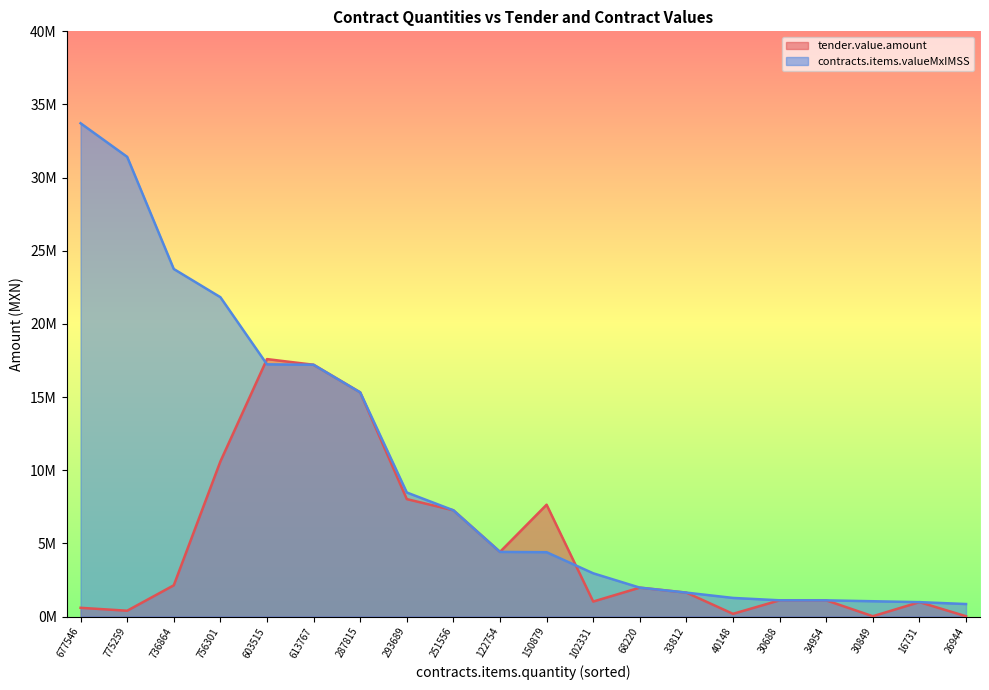

Reading left to right, what are all the values shown in this chart?

tender.value.amount: 594473.3	394833.4	2132769.7	10597204.9	17595290.2	17208308.1	15321083.2	8024756.7	7260107.4	4415657.8	7641989.2	1022351.8	1972840.5	1631631.9	182645.8	1107100.3	1105018.3	18050.0	982819.1	17619.4
contracts.items.valueMxIMSS: 33717399.1	31421557.4	23753842.6	21827451.9	17235905.6	17208308.1	15321083.2	8476099.5	7260107.4	4415657.8	4394743.2	2953354.5	1972840.5	1631631.9	1269680.5	1107100.3	1105018.3	1043128.1	982819.1	852104.0